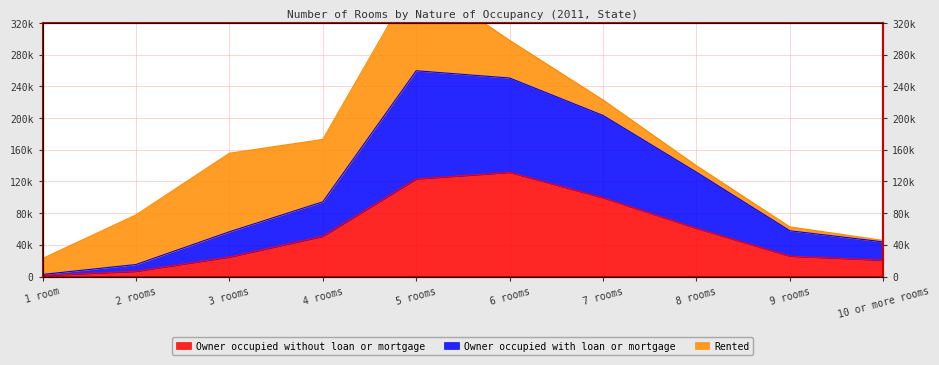

How many values in the Owner occupied with loan or mortgage series are below 94372?

5